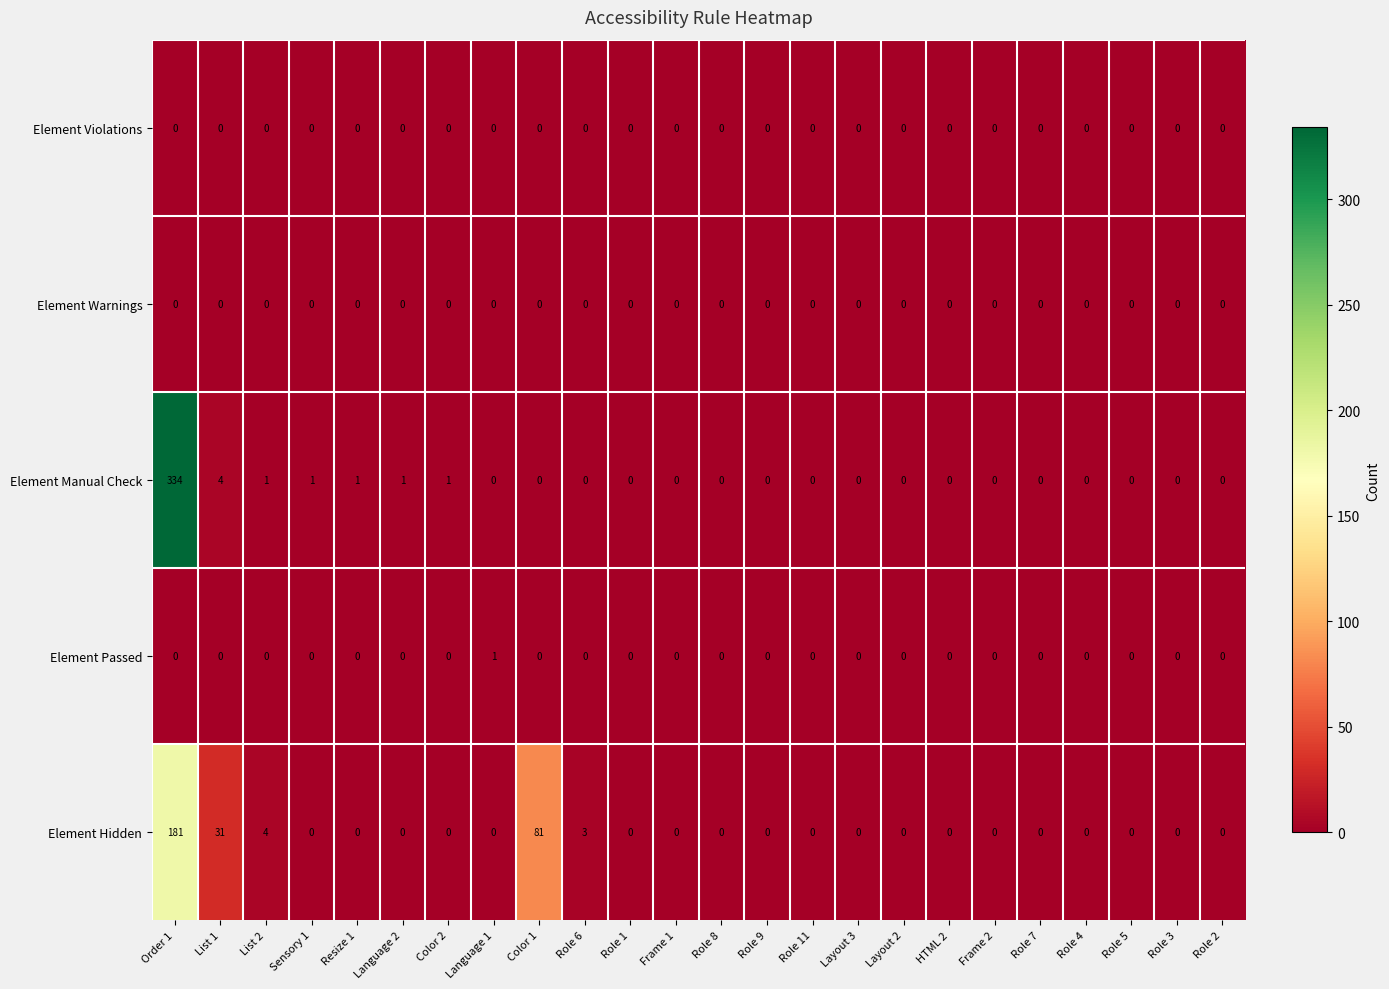

Which category has the highest value across all series?

Order 1